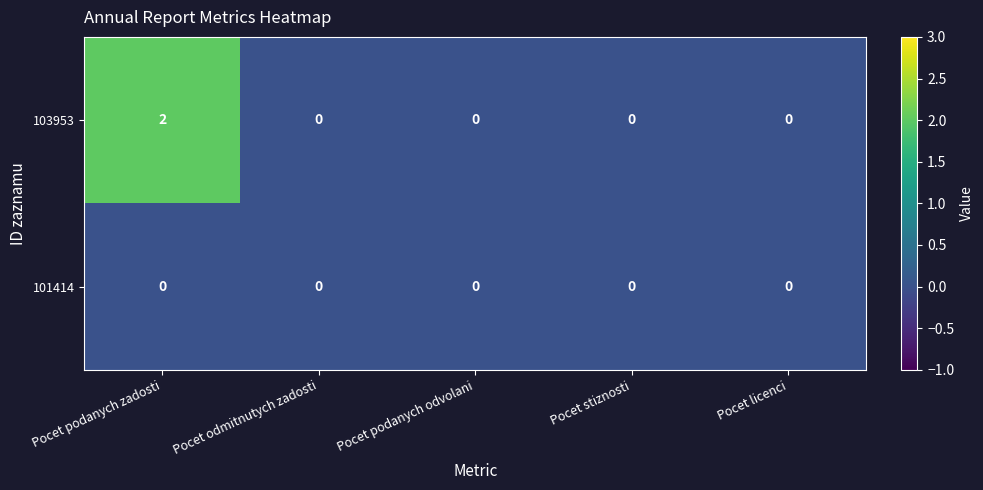

Which series has the largest range (max minus min)?

103953